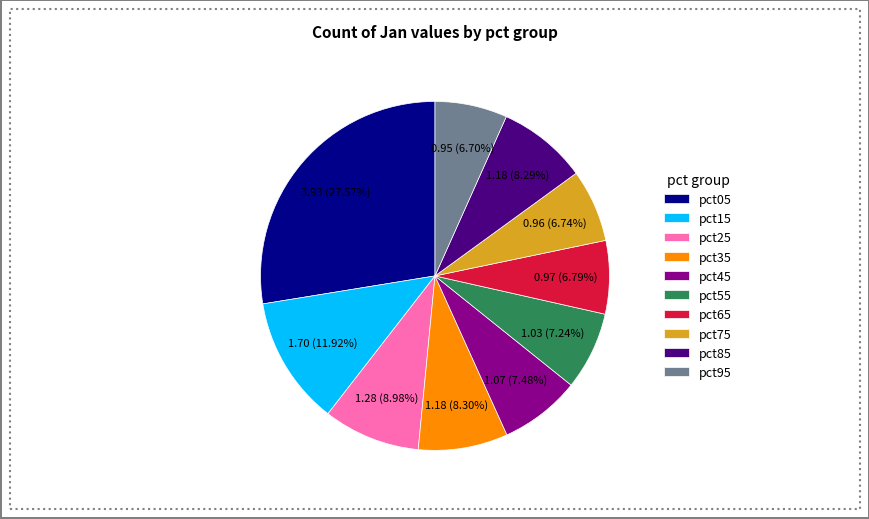

Is it true that pct95 is 1% of the pie?

False